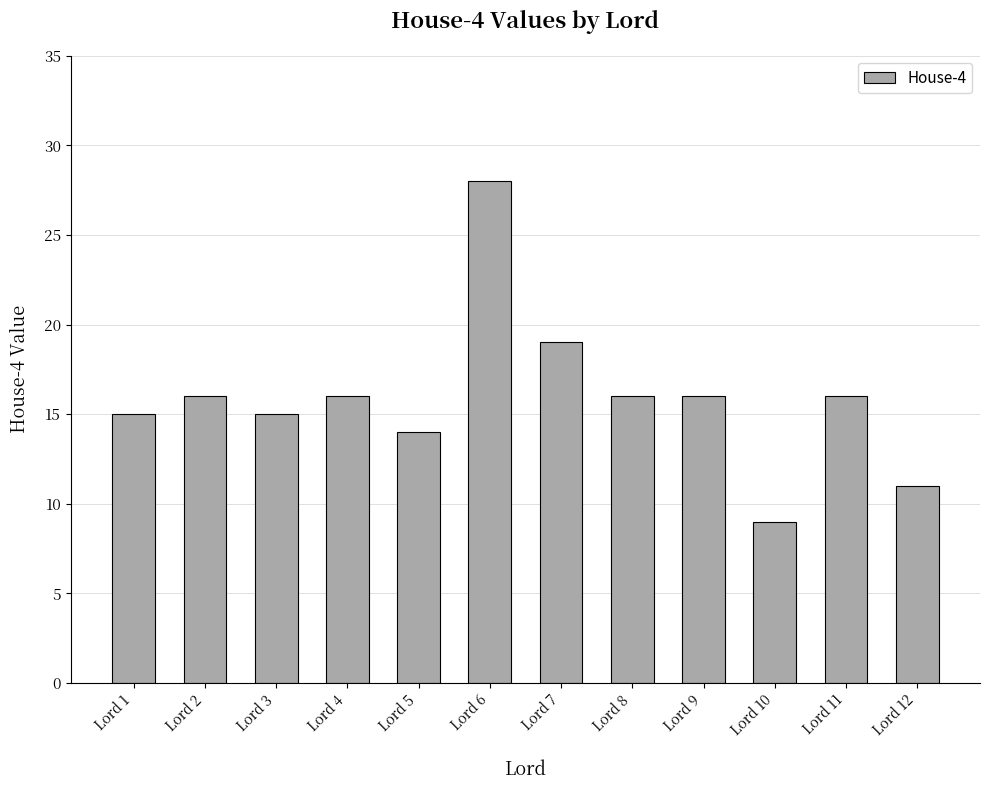

What is the difference between the maximum and second lowest values?

17